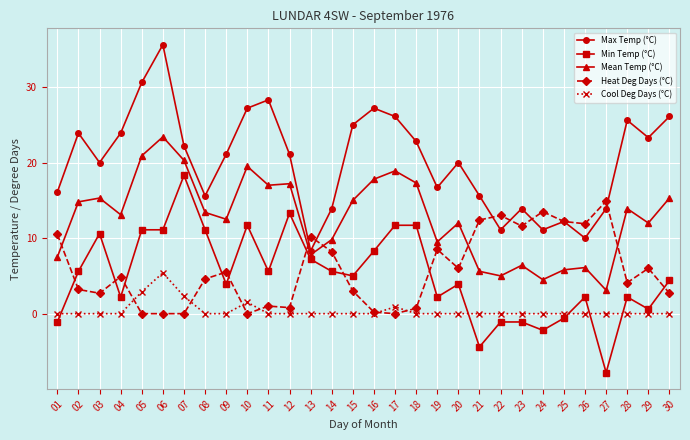

At which label is Min Temp (°C) closest to 5?

15